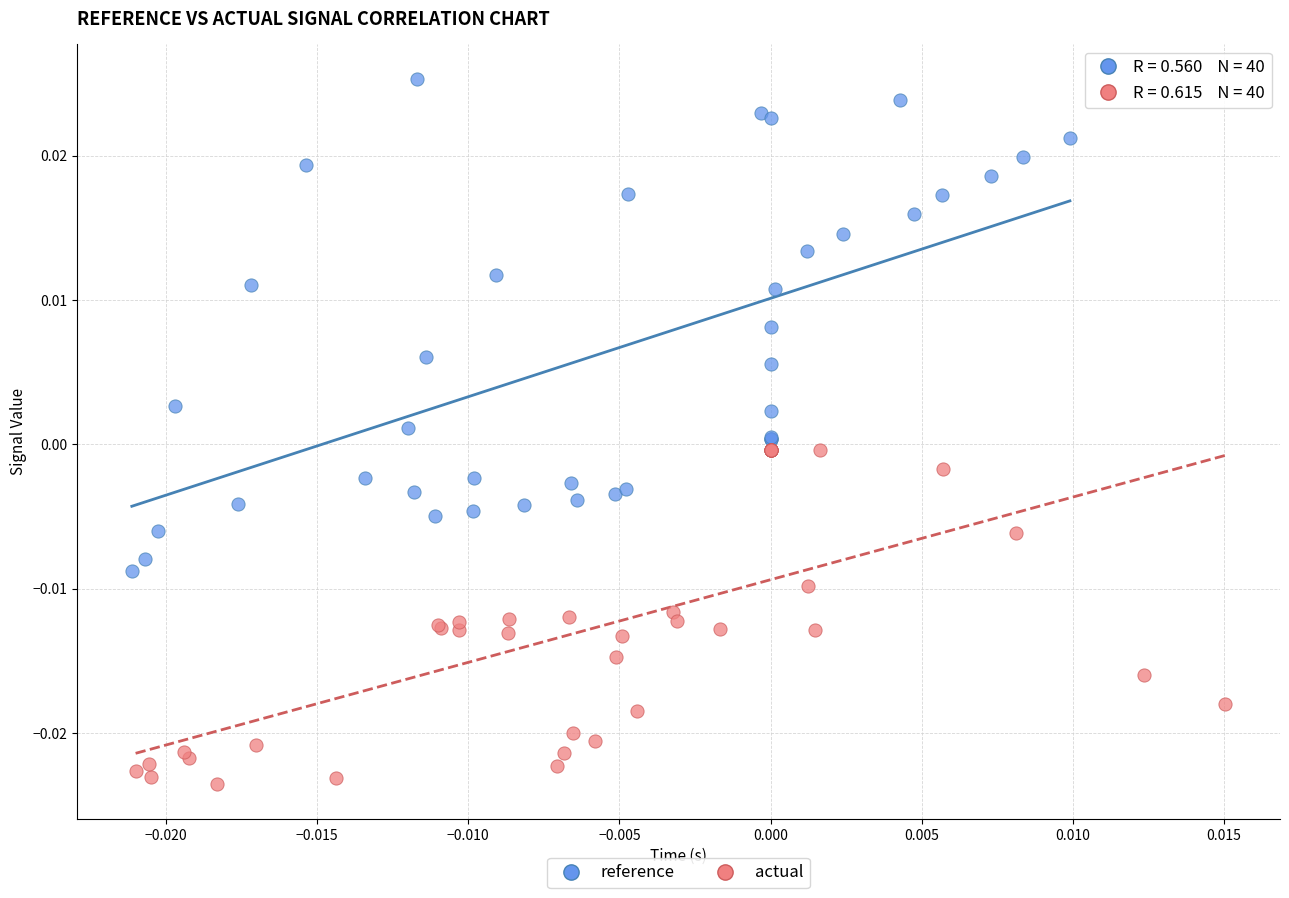

Which series has the largest Y range (max minus min)?

reference